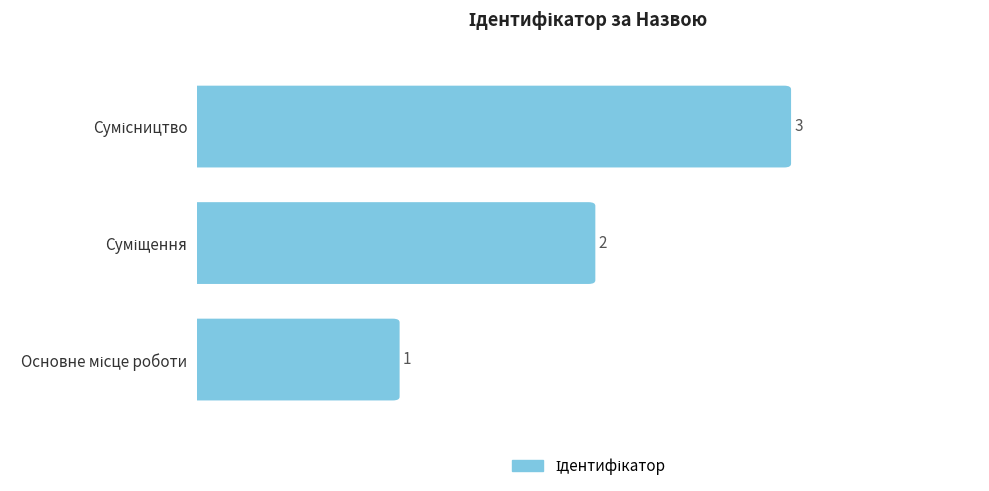

What is the value of the 2nd bar from the left?

2